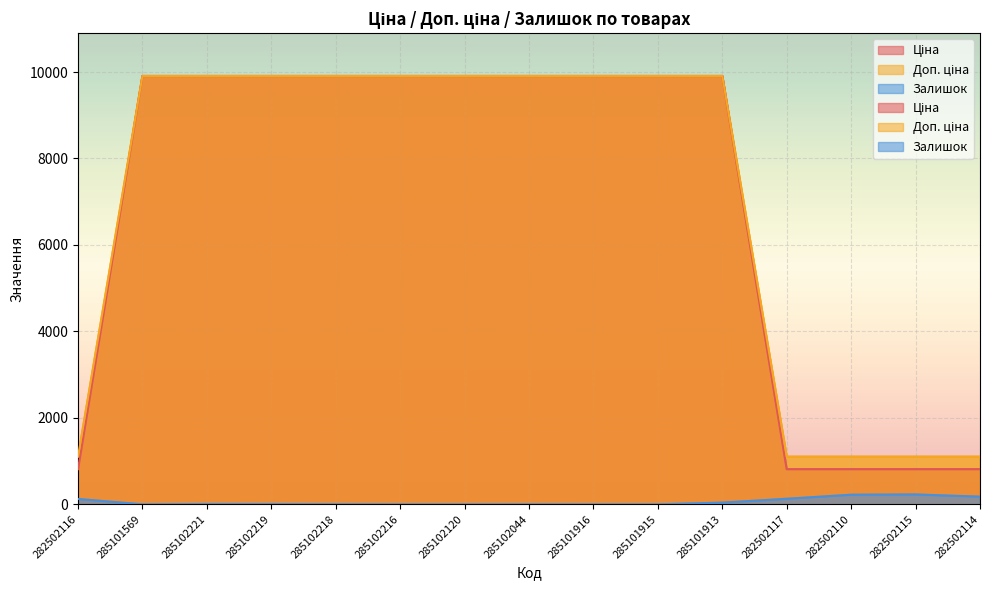

What value does the Доп. ціна series have at 285102221?

9908.5